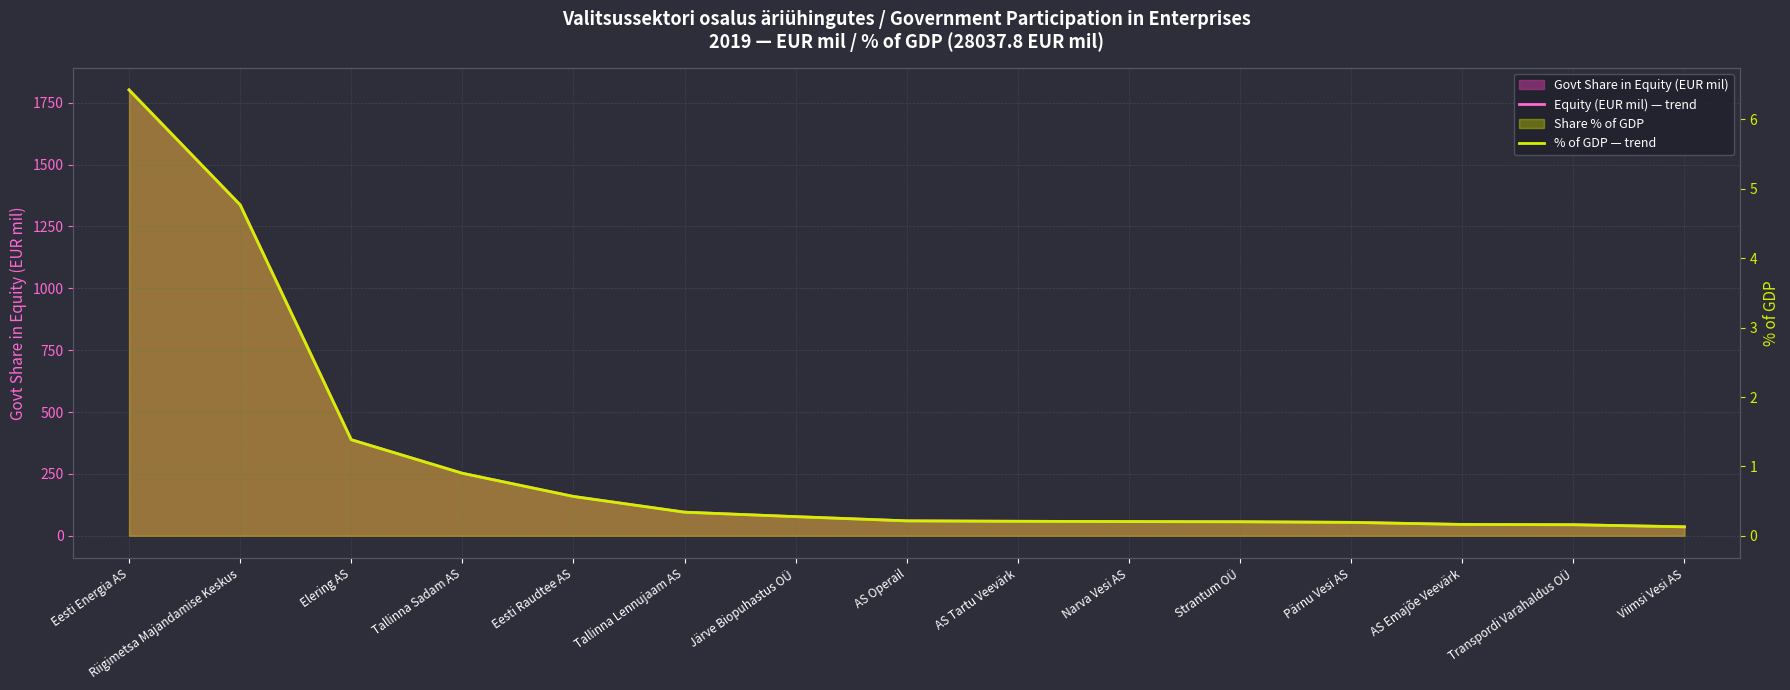

True or false: Equity (EUR mil) — trend and % of GDP — trend cross at least once.

False